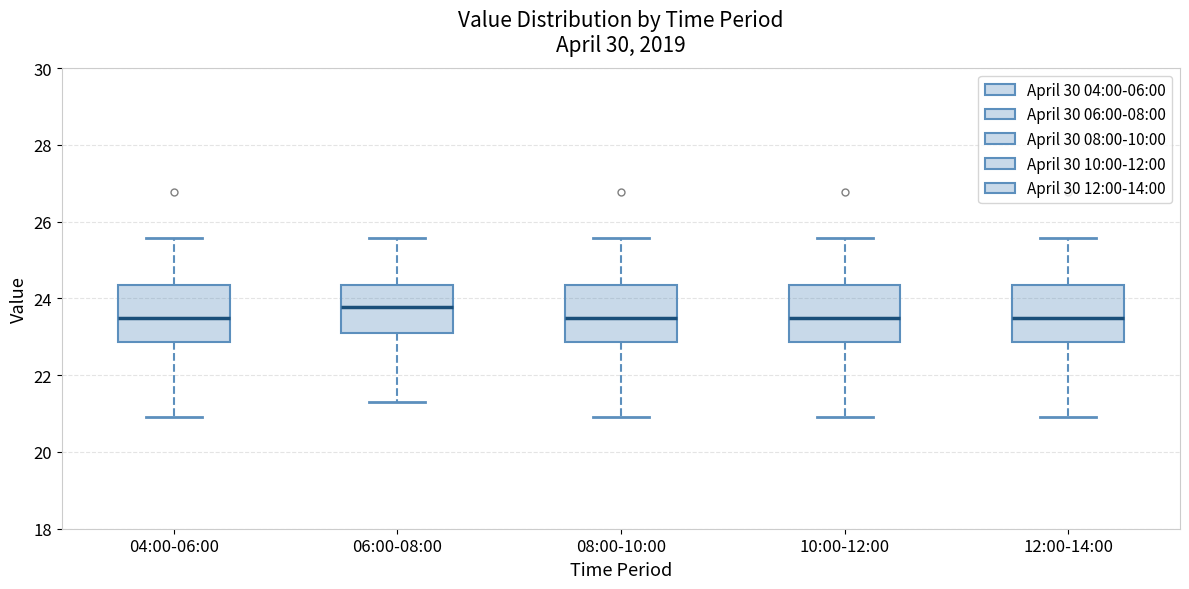

Reading left to right, transcribe this box plot: for each box, give where its median line is, the range the box spans, and where its two whiskers end, as read against the y-axis. The values are not printed on the chart, so give them approximately, as read against the axis.

04:00-06:00: median 23.4, box 22.8 to 24.4, whiskers 21.0 to 25.6
06:00-08:00: median 23.8, box 23.0 to 24.4, whiskers 21.4 to 25.6
08:00-10:00: median 23.4, box 22.8 to 24.4, whiskers 21.0 to 25.6
10:00-12:00: median 23.4, box 22.8 to 24.4, whiskers 21.0 to 25.6
12:00-14:00: median 23.4, box 22.8 to 24.4, whiskers 21.0 to 25.6